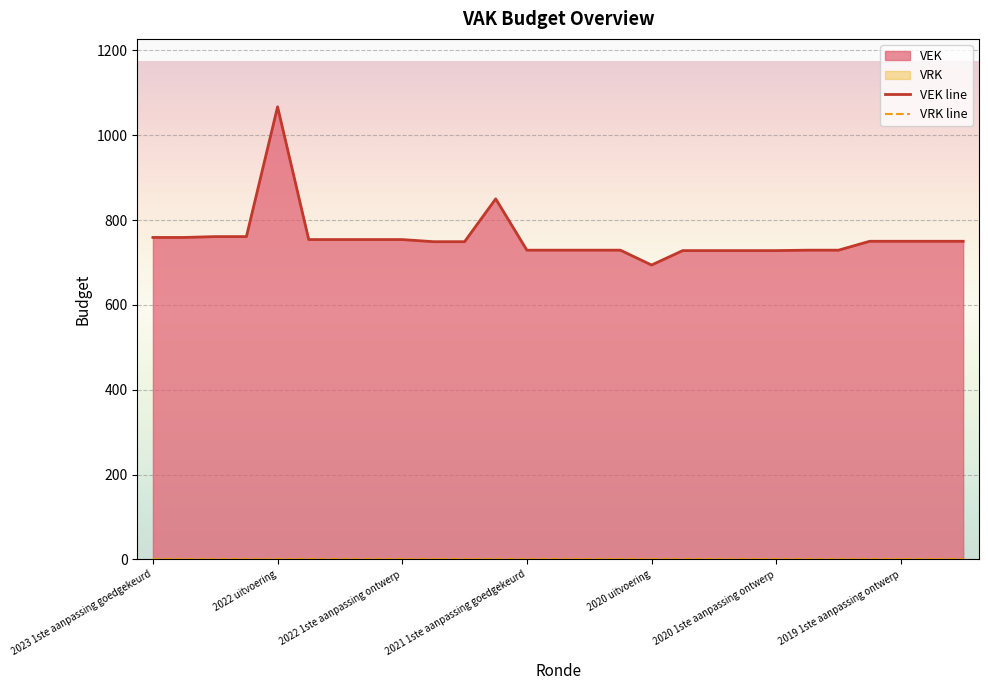

What is the average value of the VEK line series?

757